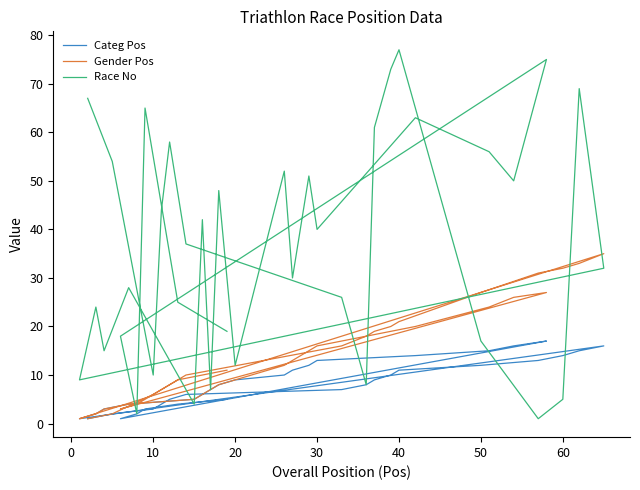

True or false: Categ Pos has more than 0 interior local peaks.

True